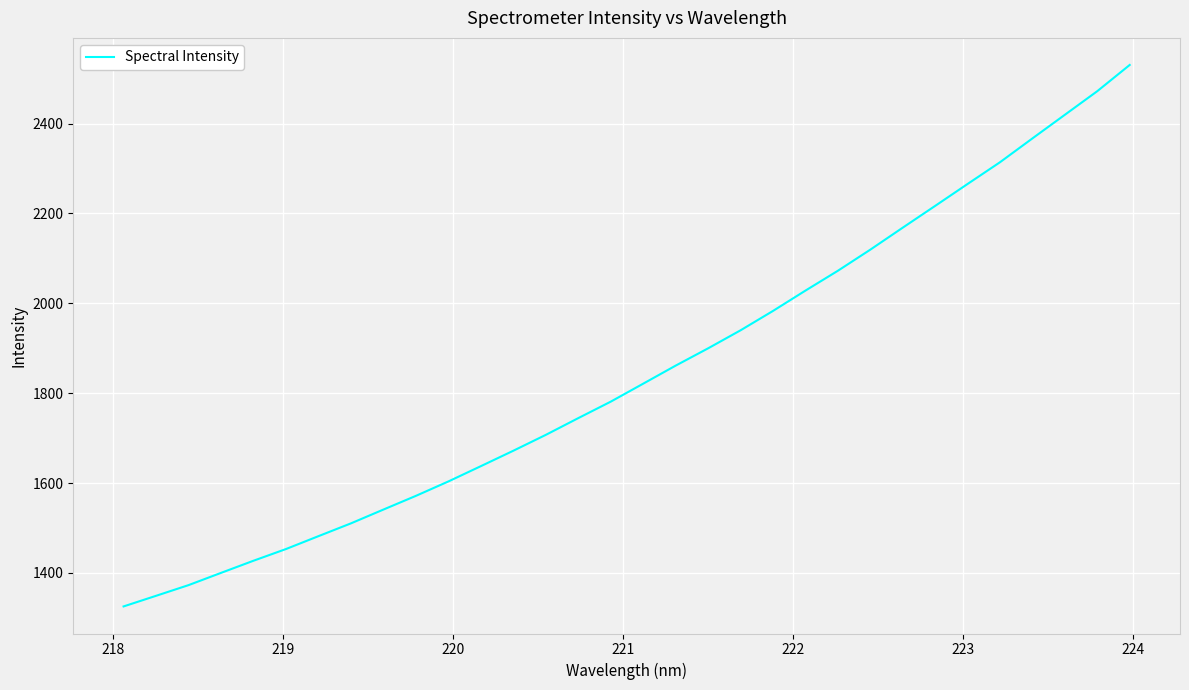

What is the minimum value shown in the chart?

1325.4